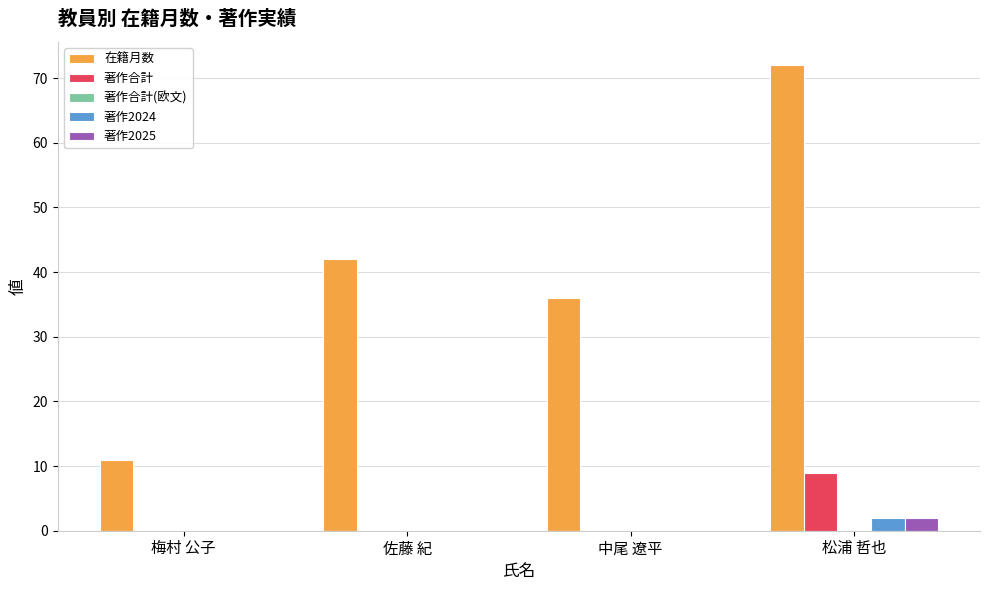

Between 梅村 公子 and 松浦 哲也, which series saw the biggest shift?

在籍月数